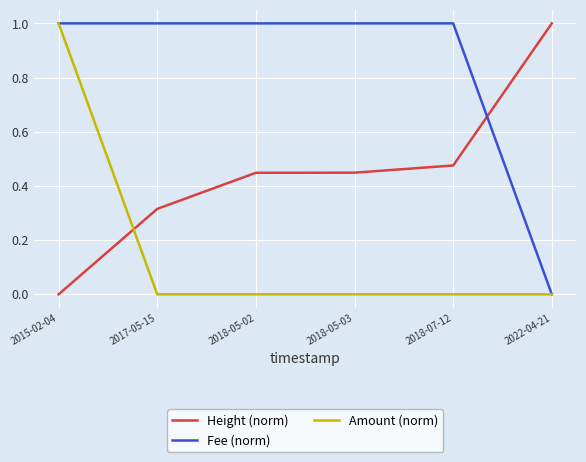

After their last crossing, which series has the higher values: Fee (norm) or Height (norm)?

Height (norm)